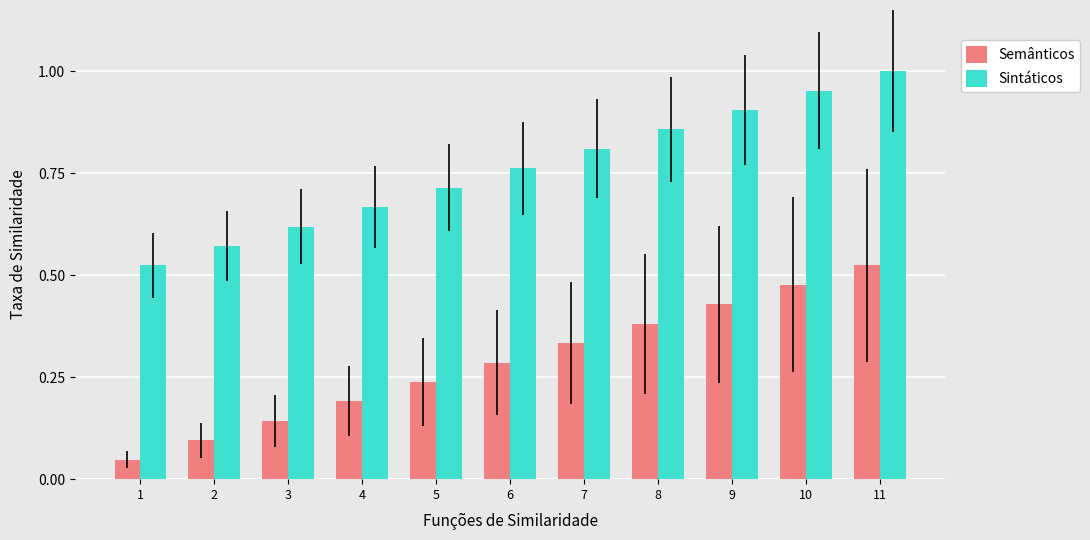

Which category has the lowest value in the Sintáticos series?

1